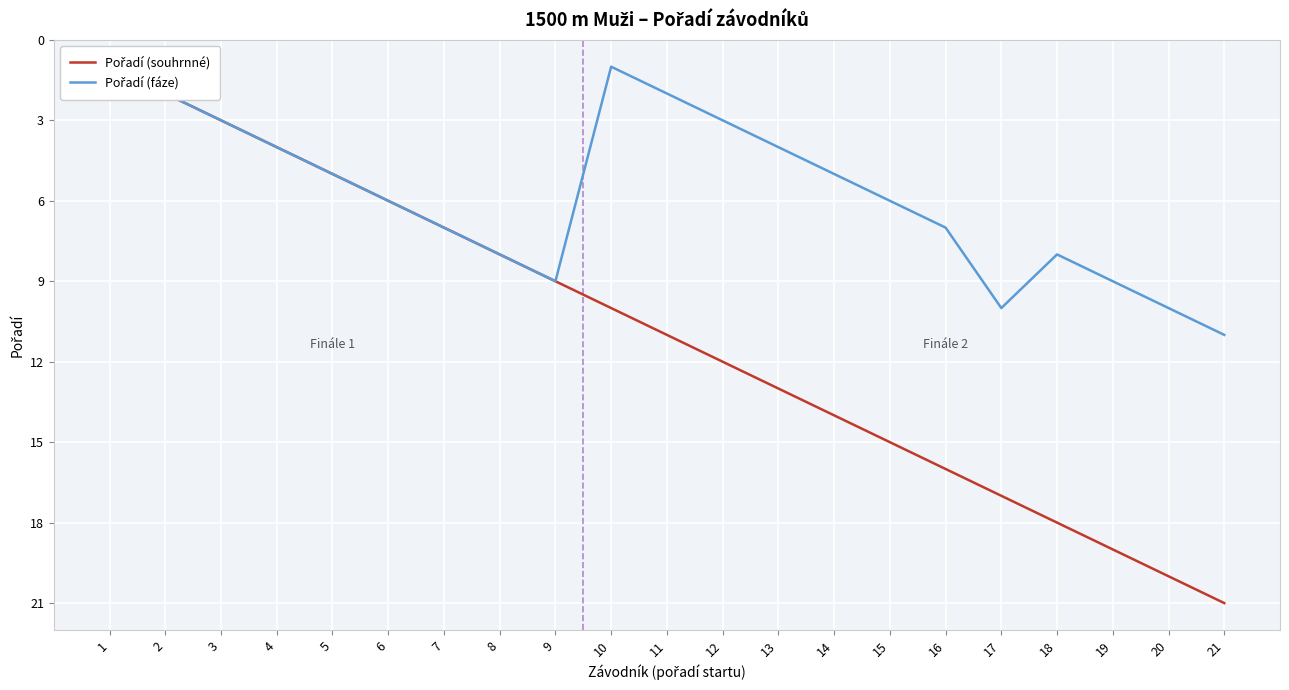

The Pořadí (fáze) series shows 7 at 7. True or false?

True